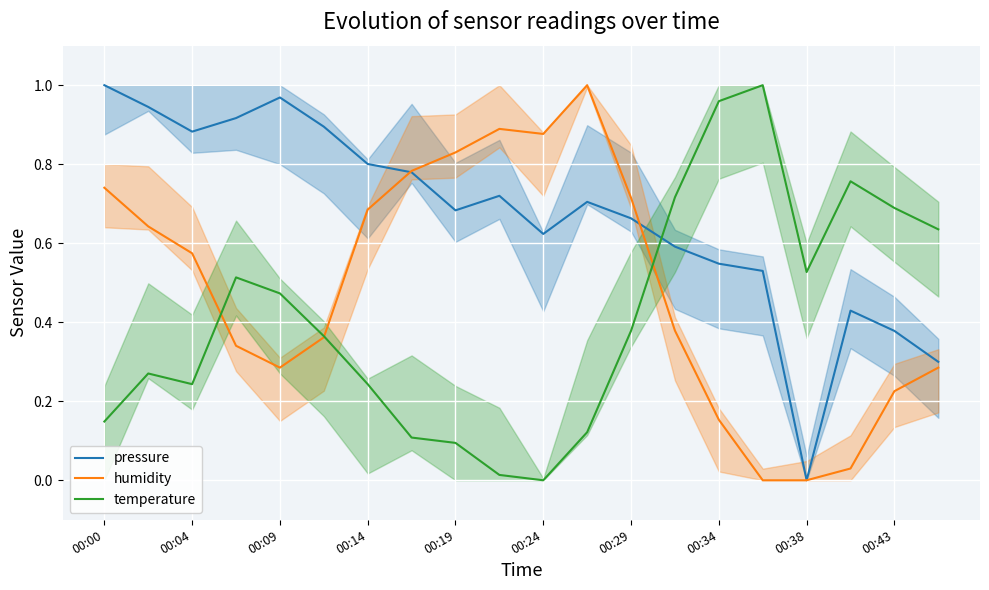

The value of humidity at 19 is 0.3. True or false?

True